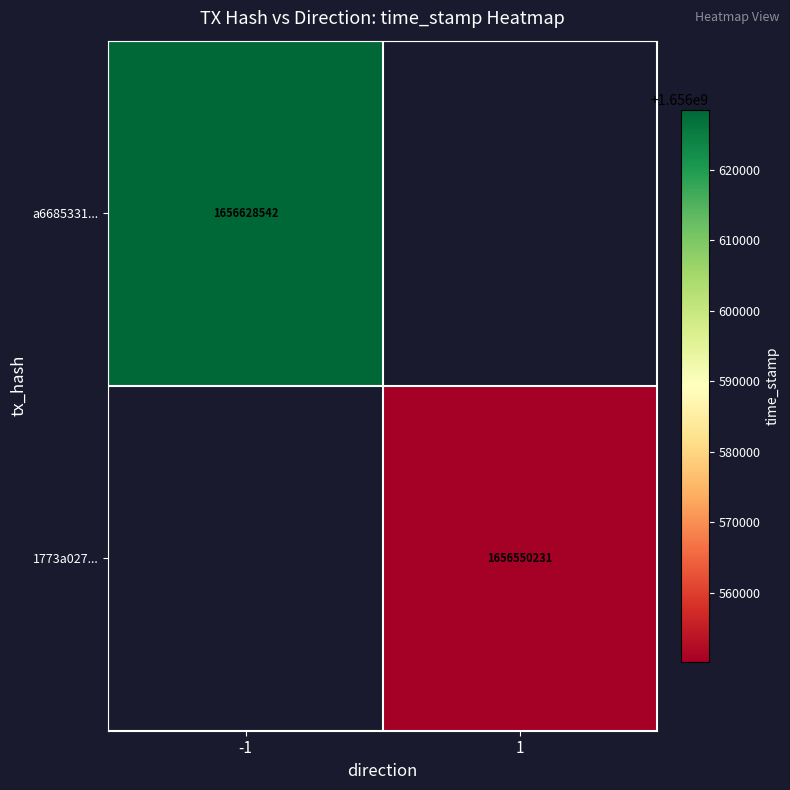

Is it true that a6685331... equals 2421401085 at -1?

False